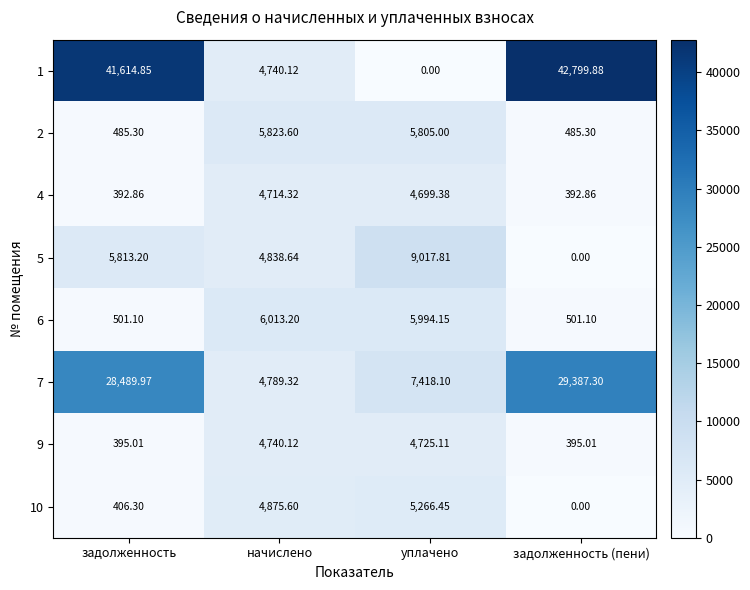

Where is 1 nearest to the value 21399?

начислено